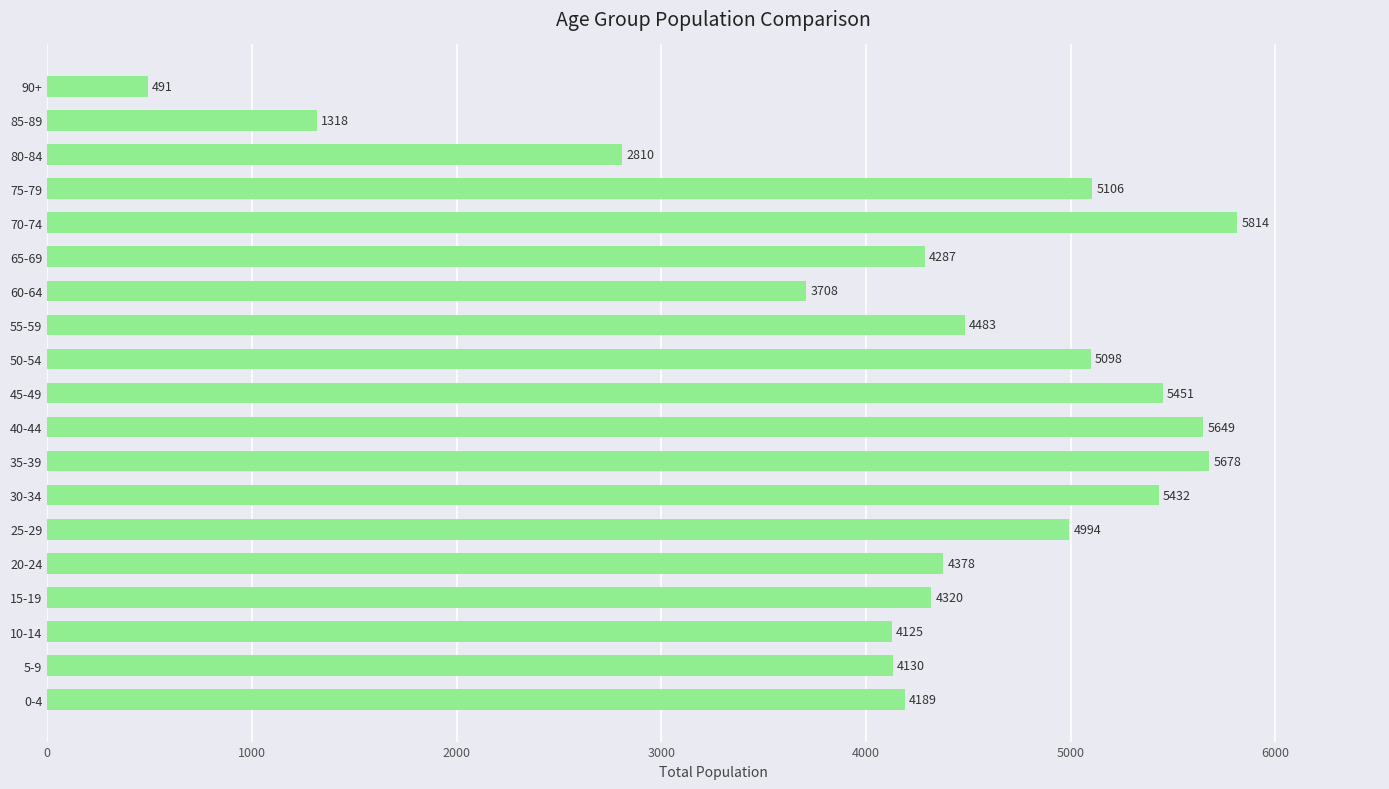

List the labels in order of value, largest first.

70-74, 35-39, 40-44, 45-49, 30-34, 75-79, 50-54, 25-29, 55-59, 20-24, 15-19, 65-69, 0-4, 5-9, 10-14, 60-64, 80-84, 85-89, 90+